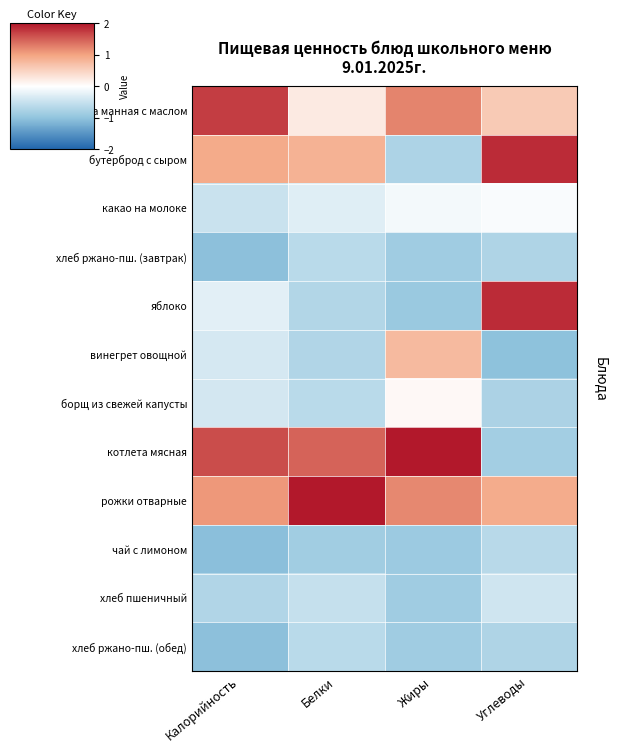

What is the maximum value shown in the chart?

2.4